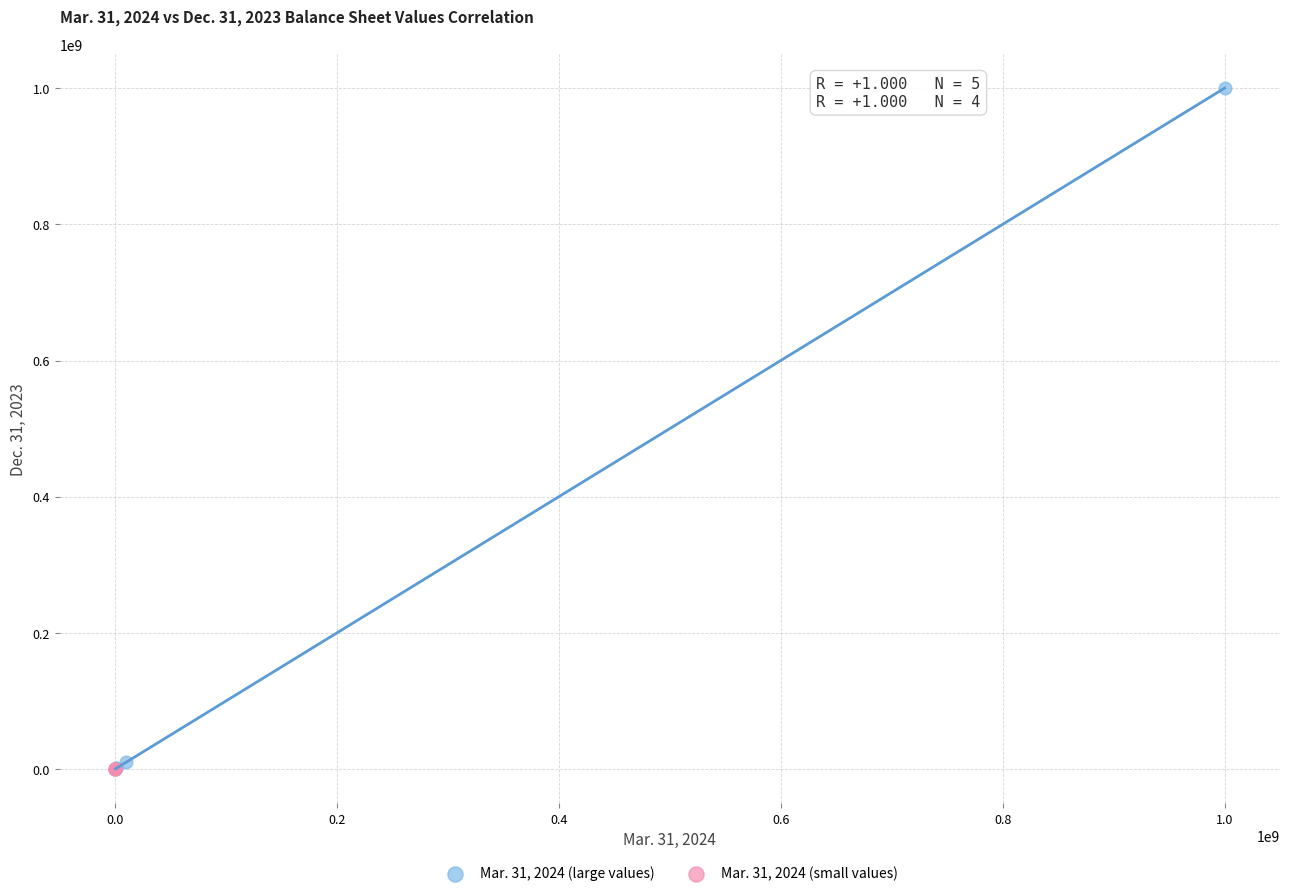

Which series reaches the maximum Y coordinate?

Mar. 31, 2024 (large values)